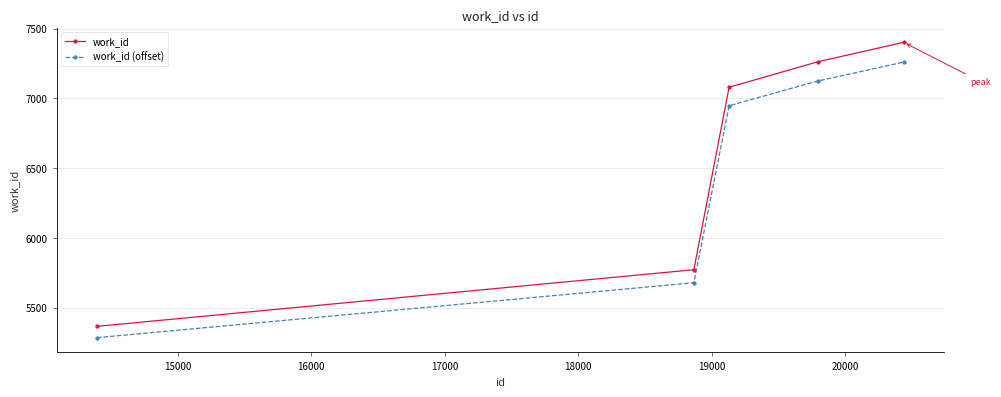

Rank the series by their average value, from highest to lowest.

work_id, work_id (offset)